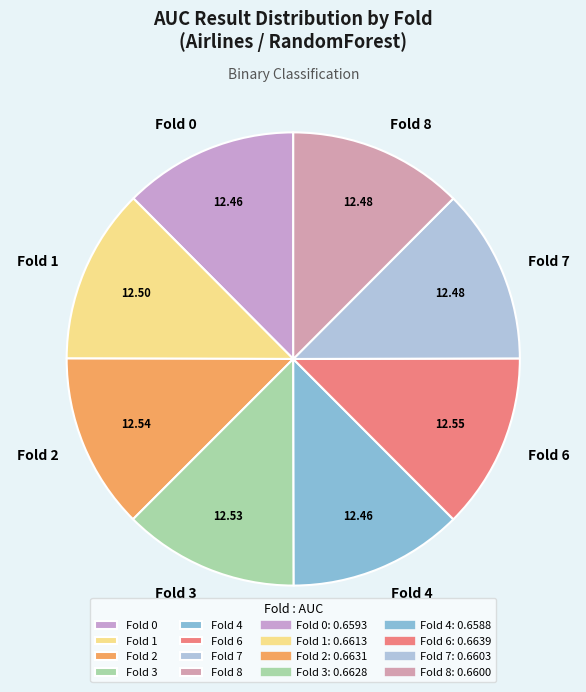

Count the number of slices in the pie.

8